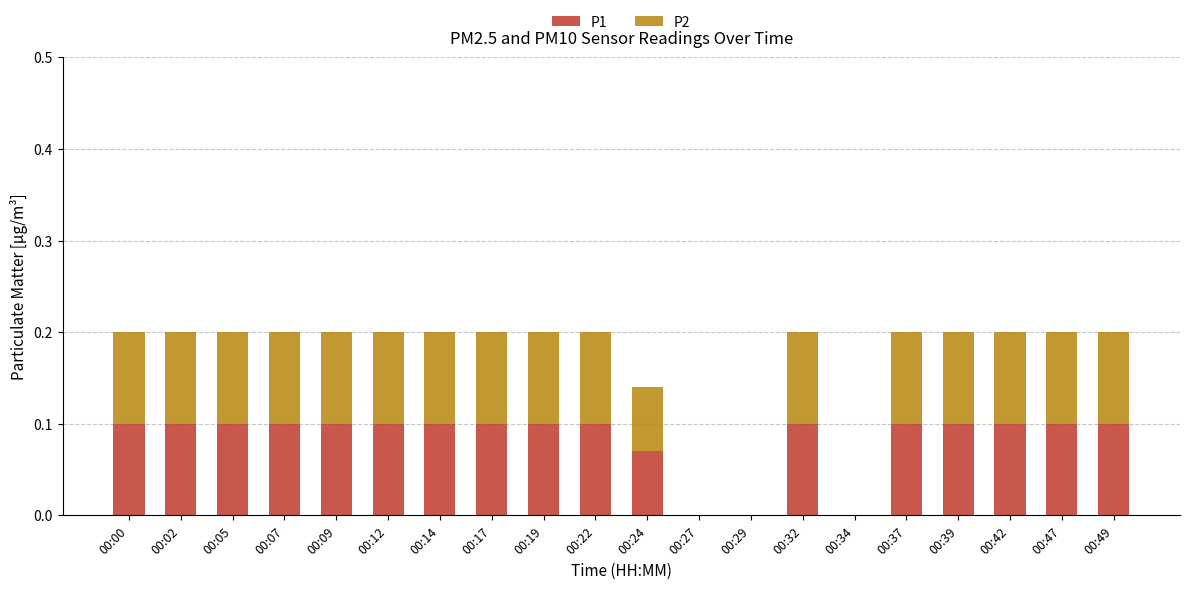

Count the number of categories in the chart.

20